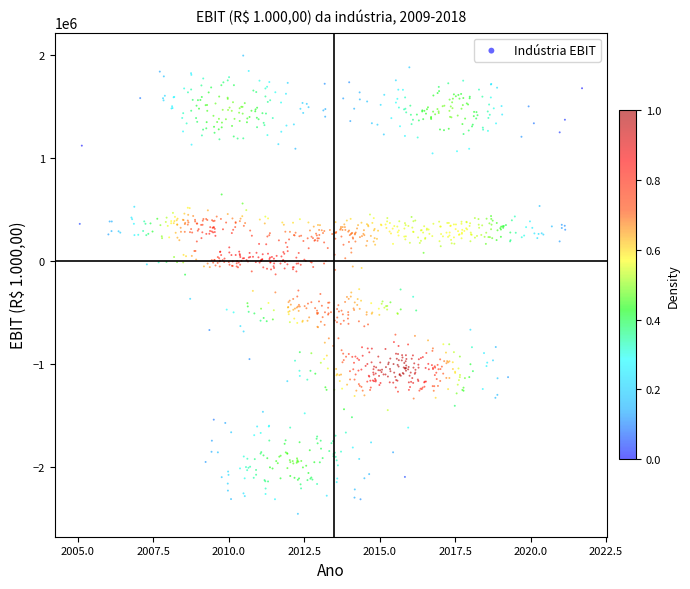

What is the range of Y values (max minus min)?

4449151.5